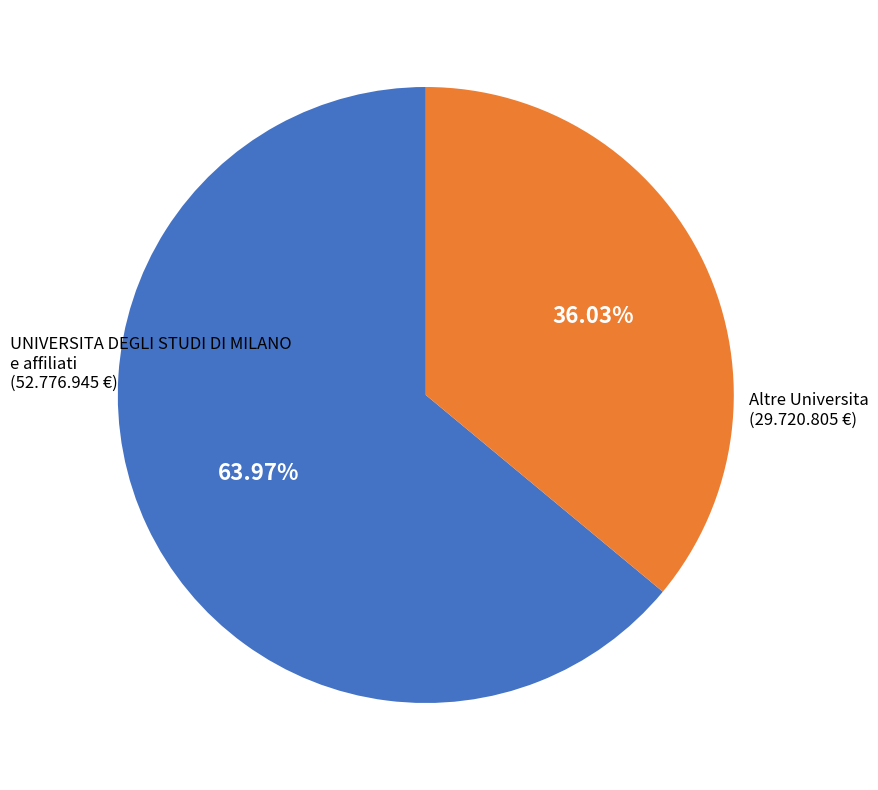

Is there a majority slice in this chart?

Yes